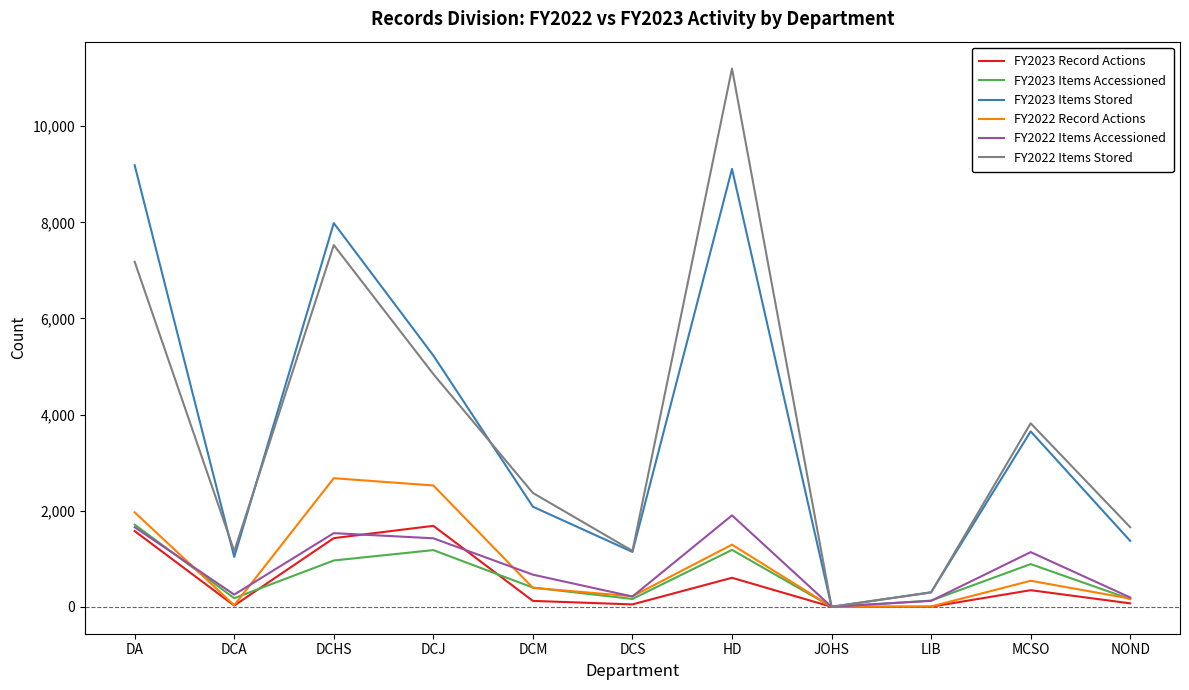

Is the value of FY2022 Record Actions at DCA greater than the value of FY2023 Items Stored at HD?

No